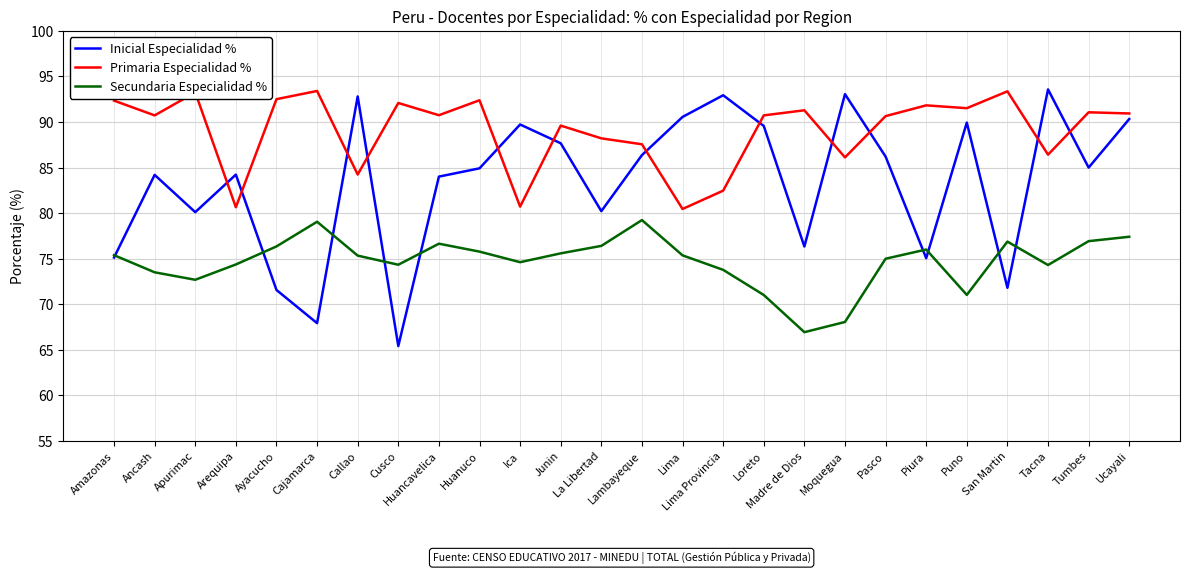

What value does the Secundaria Especialidad % series have at Cusco?

74.3